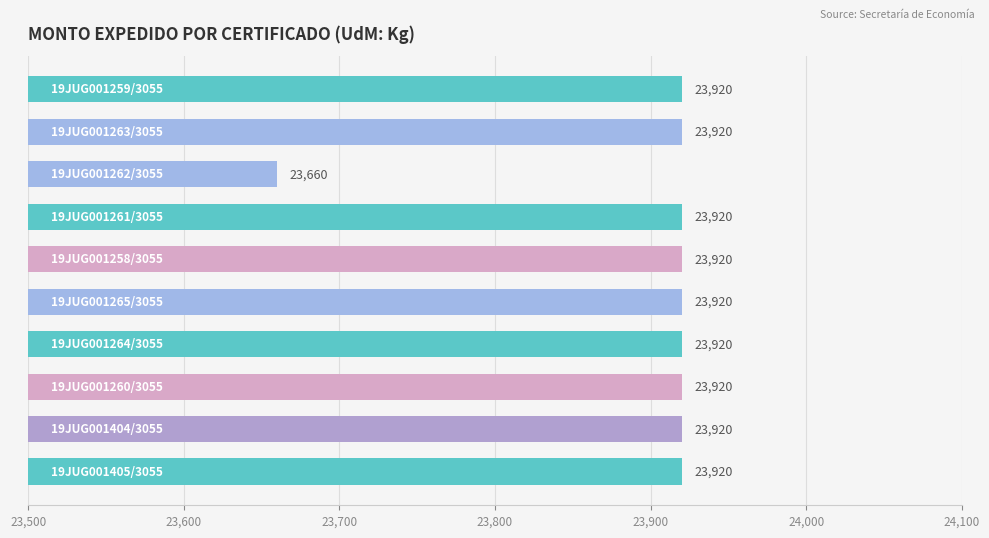

What is the value of the 5th bar from the top?

23920